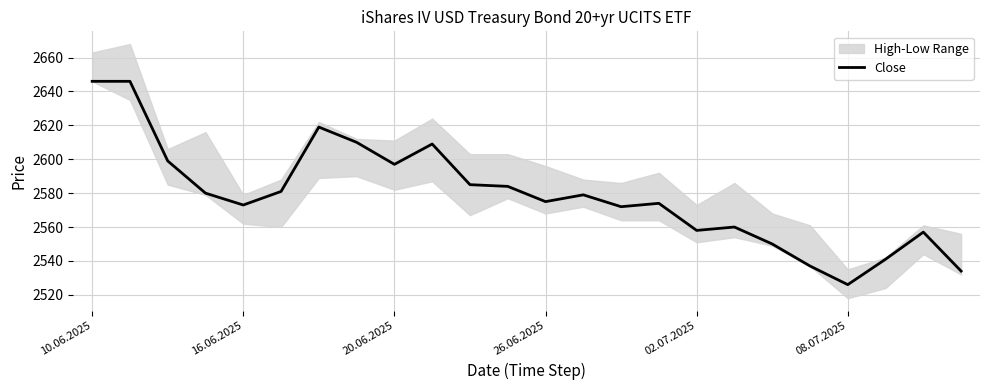

Is it true that Close equals 2597 at 20.06.2025?

True